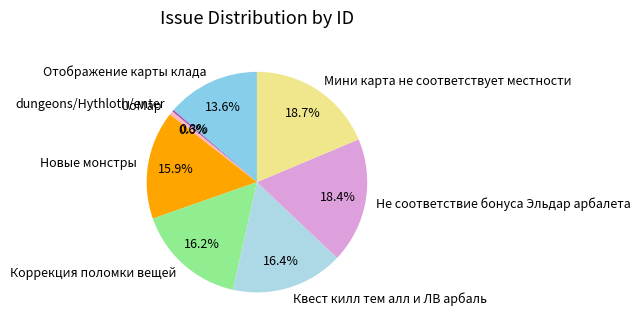

The Не соответствие бонуса Эльдар арбалета slice represents 28% of the pie. True or false?

False